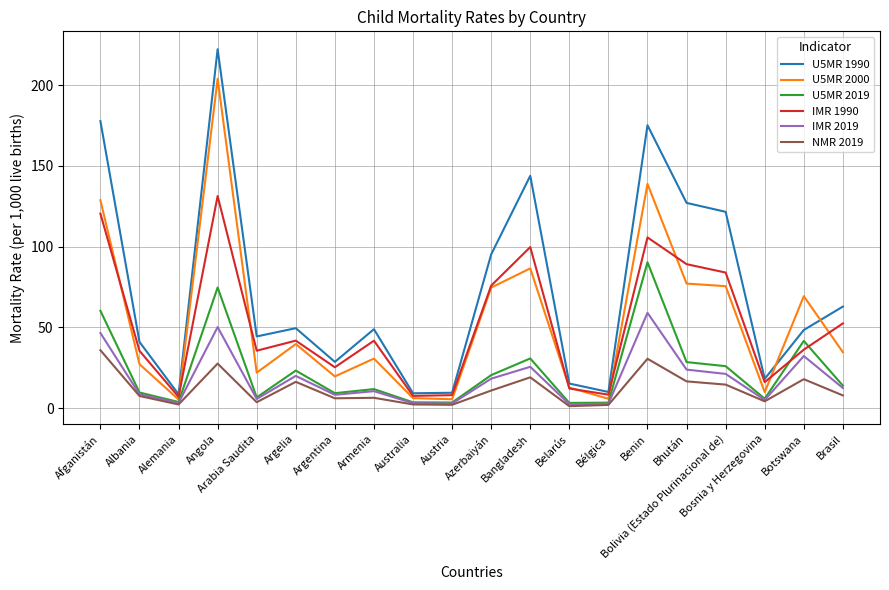

Which series has the largest range (max minus min)?

U5MR 1990